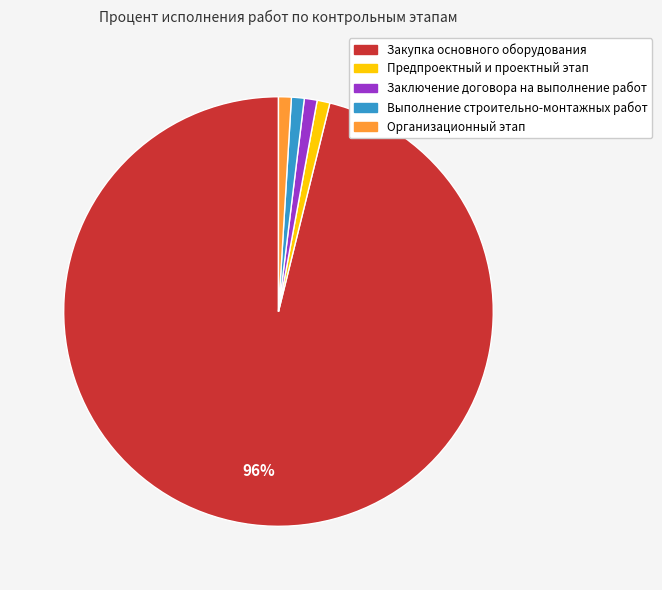

To the nearest percent, what is the difference between the Выполнение строительно-монтажных работ and Закупка основного оборудования slice percentages?

95%